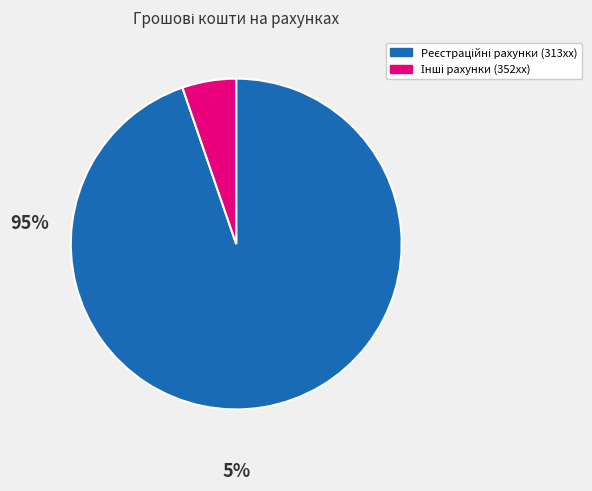

Does any single category account for the majority?

Yes